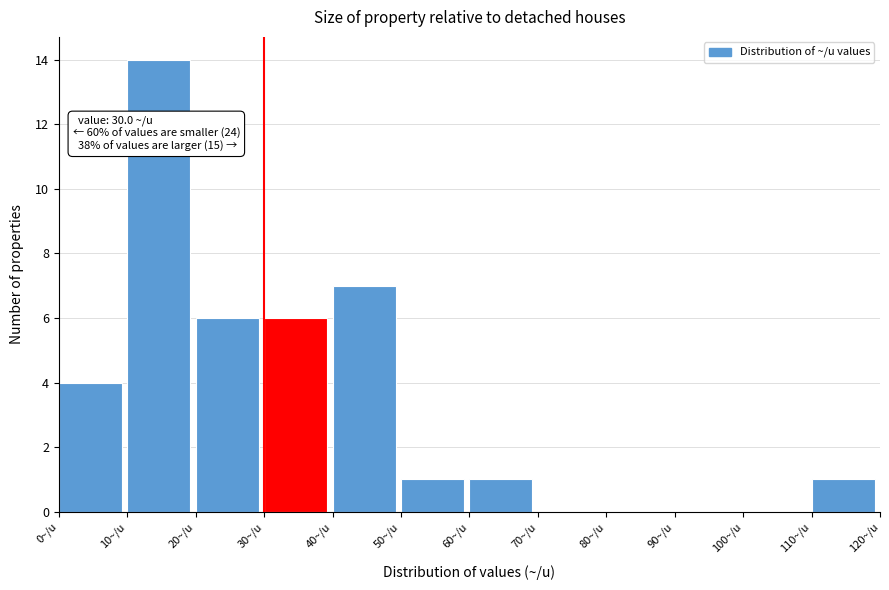

Over which range of the x-axis is the bar tallest?

10 to 20